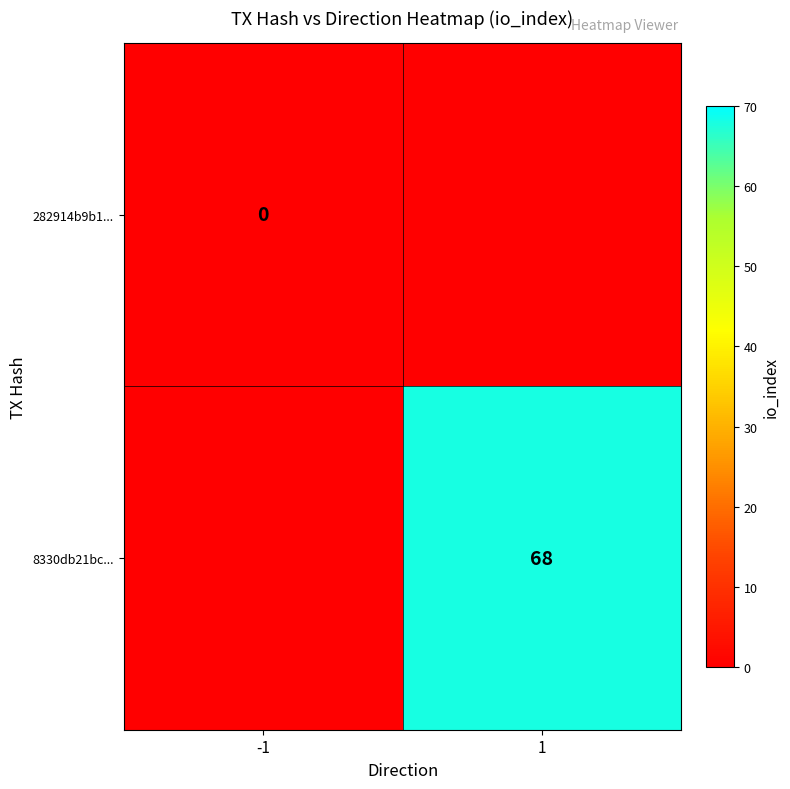

True or false: 8330db21bc... has a value of 91 at 1.

False